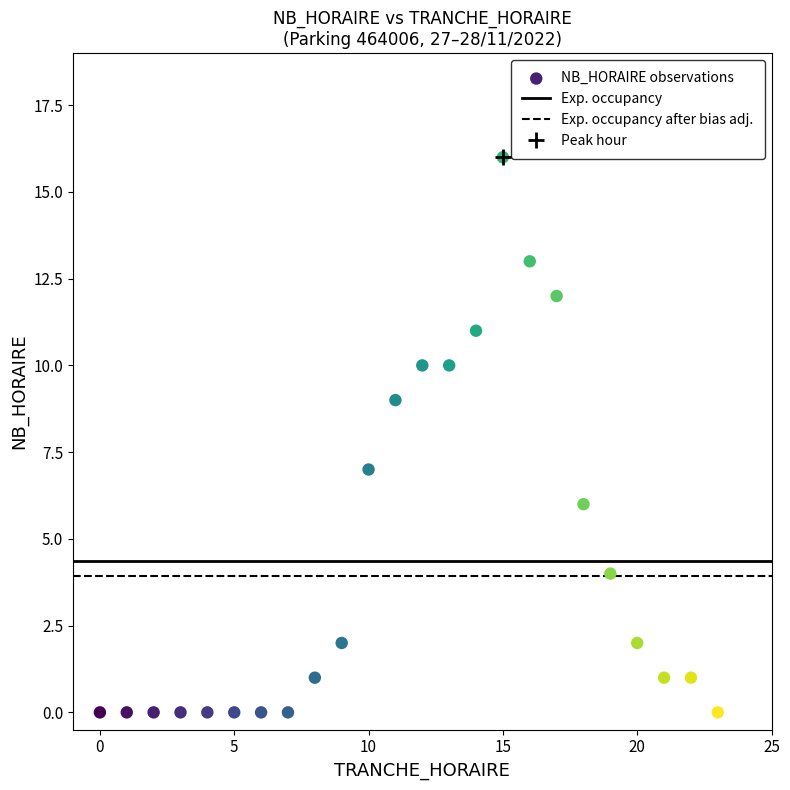

What is the range of Y values (max minus min)?

16